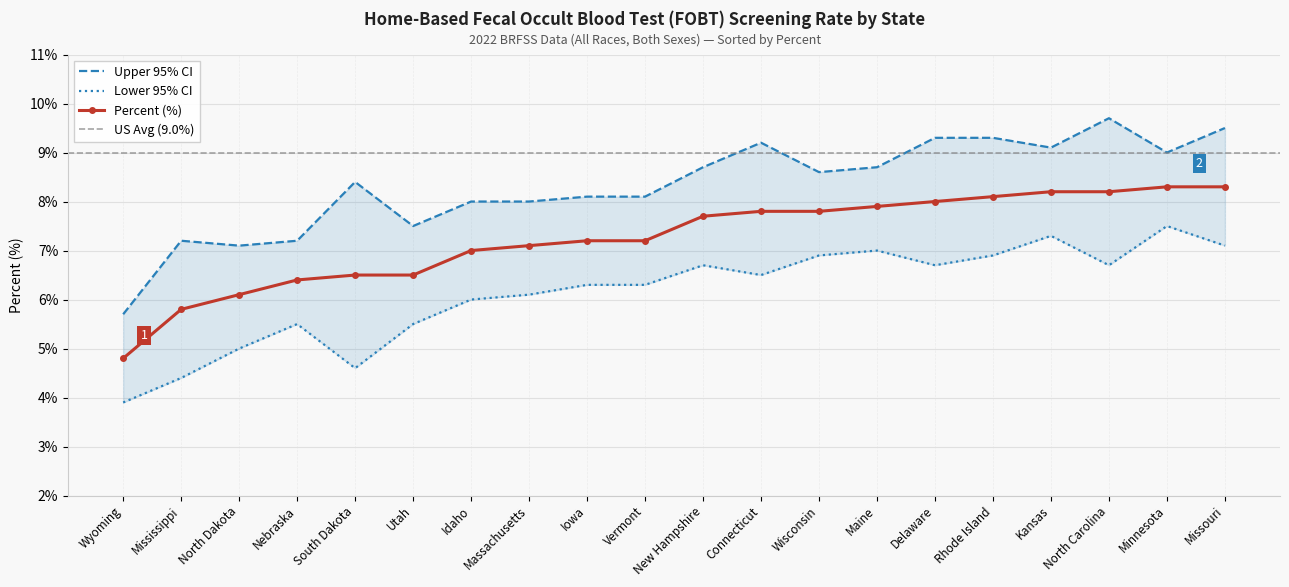

At which category does the chart reach its minimum across all series?

Wyoming